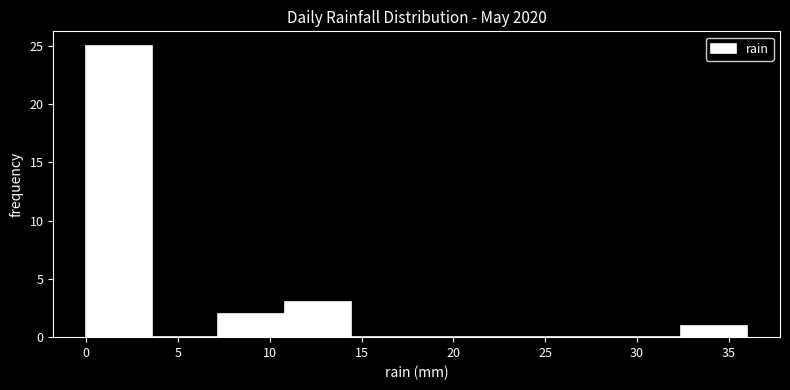

Reading left to right, transcribe this chart: for each bar, give the range it covers on the x-axis and its height. Neither the bar edges nor the heights are printed on the chart, so give them approximately, as read against the axes.

0.0 to 3.6: 25
3.6 to 7.2: 0
7.2 to 10.8: 2
10.8 to 14.4: 3
14.4 to 18.0: 0
18.0 to 21.6: 0
21.6 to 25.2: 0
25.2 to 28.8: 0
28.8 to 32.4: 0
32.4 to 36.0: 1